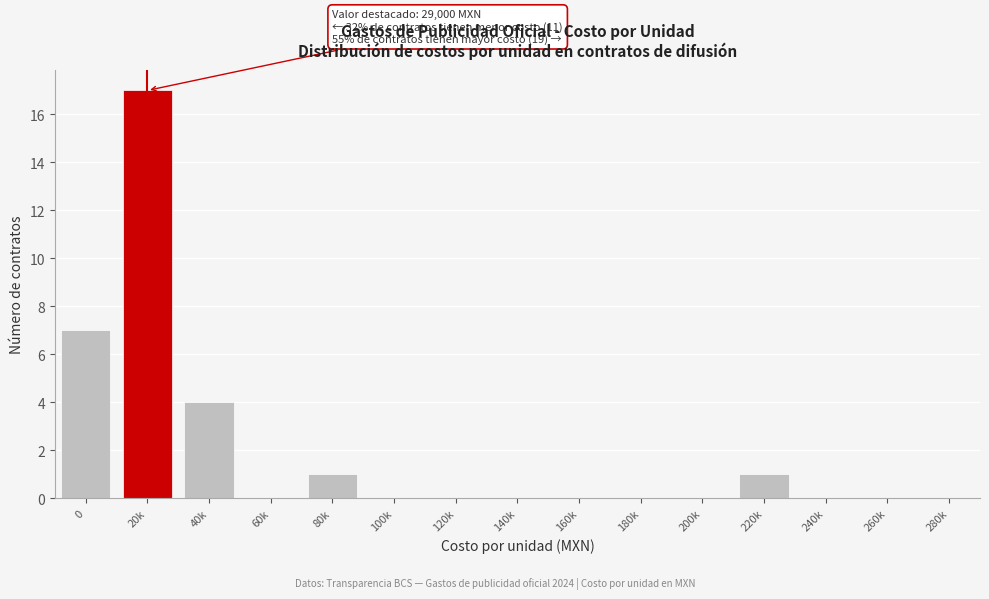

Reading left to right, list all the values displayed in this chart.

0=7	20k=17	40k=4	60k=0	80k=1	100k=0	120k=0	140k=0	160k=0	180k=0	200k=0	220k=1	240k=0	260k=0	280k=0